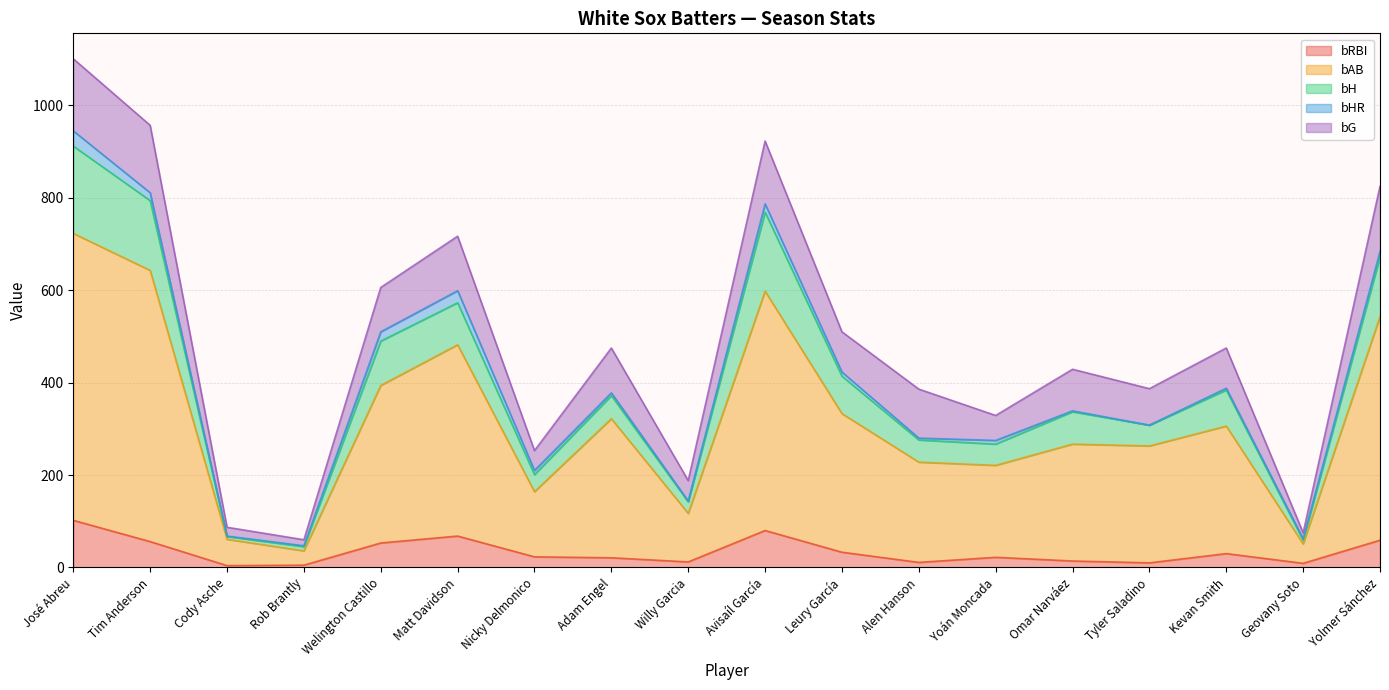

Does the chart have visible grid lines?

Yes